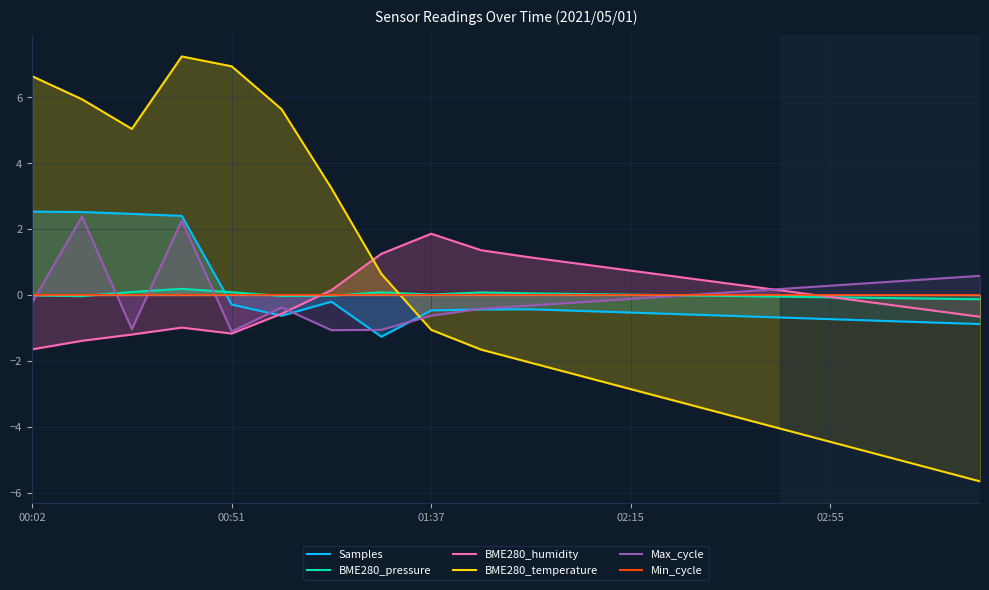

What is the minimum value for BME280_humidity?

-1.7